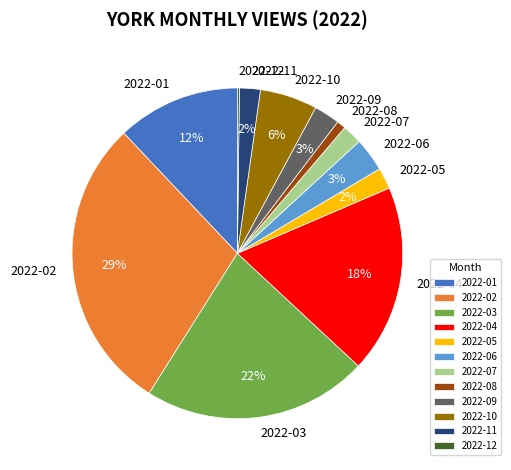

To the nearest percent, what is the difference between the 2022-03 and 2022-08 slice percentages?

21%